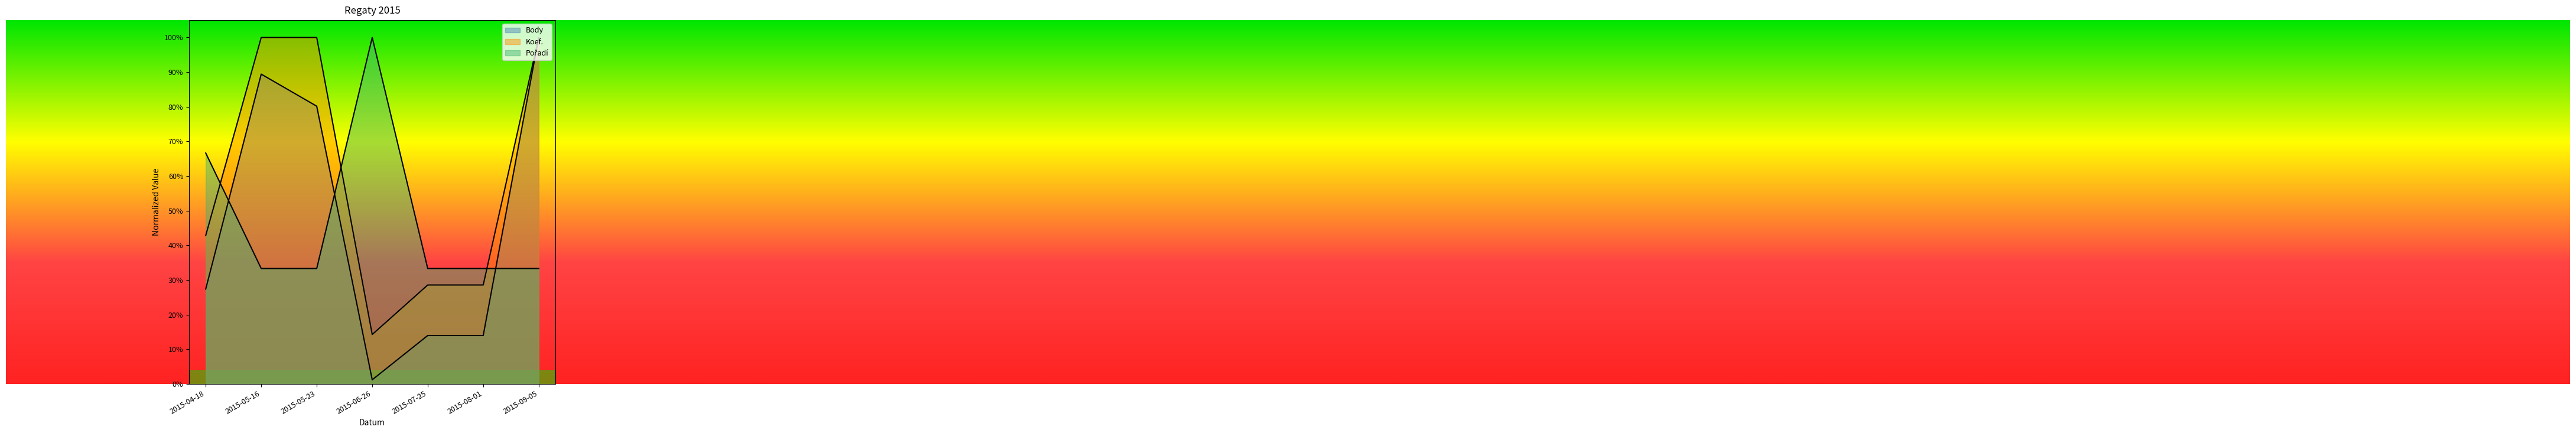

True or false: Koef. and Body intersect in this chart.

False